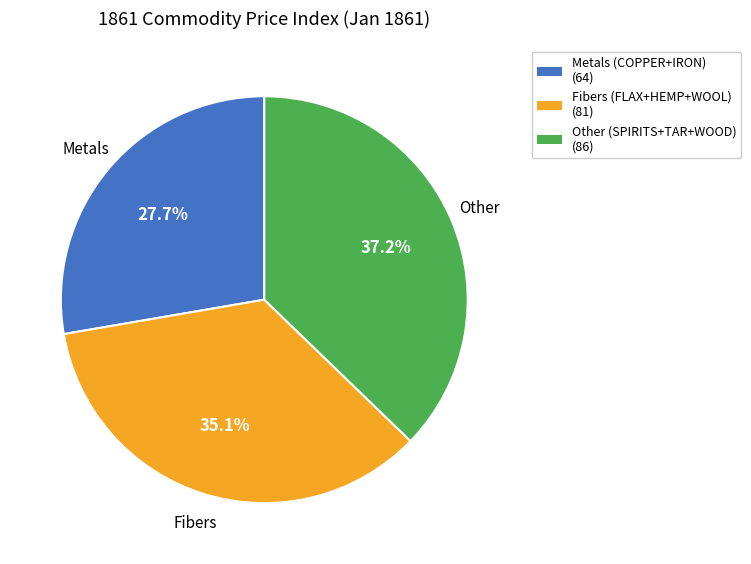

Does any single category account for the majority?

No